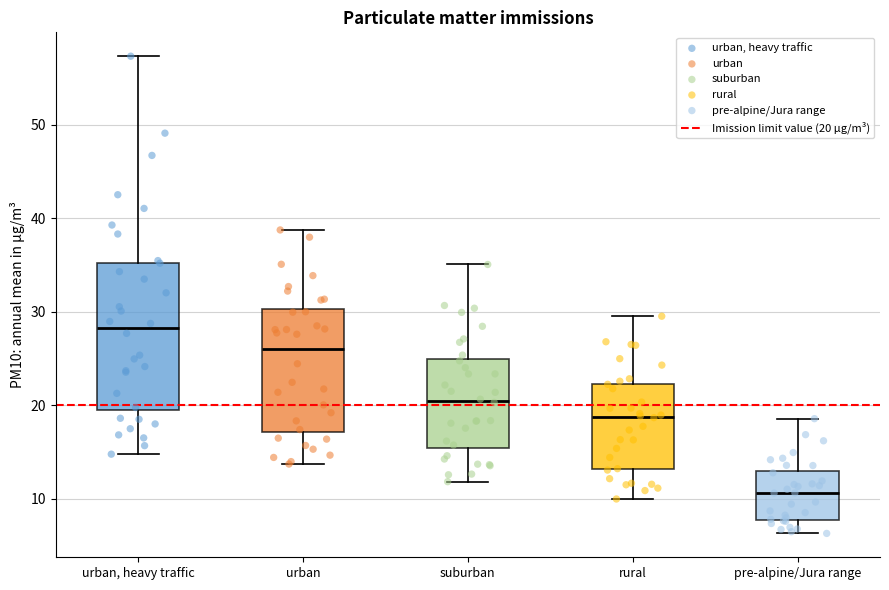

Reading left to right, read every box against the y-axis: the position of its median line, the range the box covers, and the ends of its whiskers. The values are not printed on the chart, so give them approximately, as read against the axis.

urban, heavy traffic: median 28, box 19 to 35, whiskers 15 to 57
urban: median 26, box 17 to 30, whiskers 14 to 39
suburban: median 20, box 15 to 25, whiskers 12 to 35
rural: median 19, box 13 to 22, whiskers 10 to 30
pre-alpine/Jura range: median 11, box 8 to 13, whiskers 6 to 19